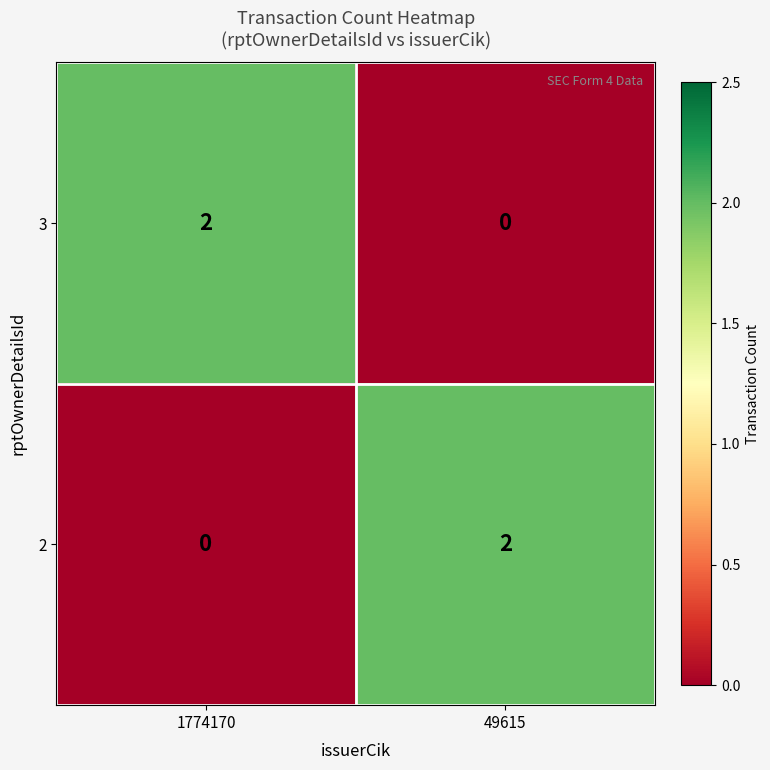

List the labels in order of 2 value, smallest first.

1774170, 49615